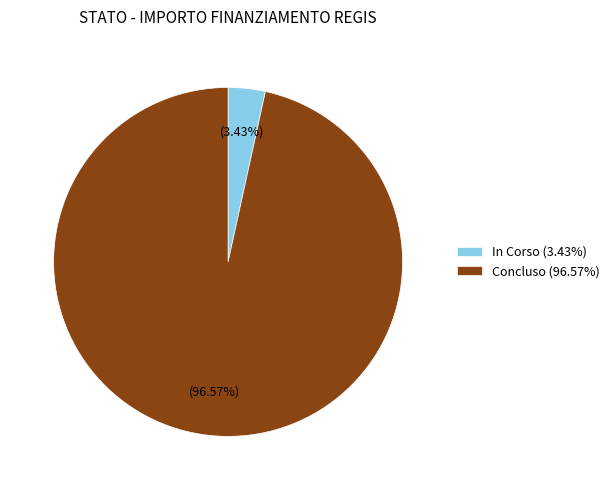

Does Concluso (96.57%) represent more than half of the total?

Yes